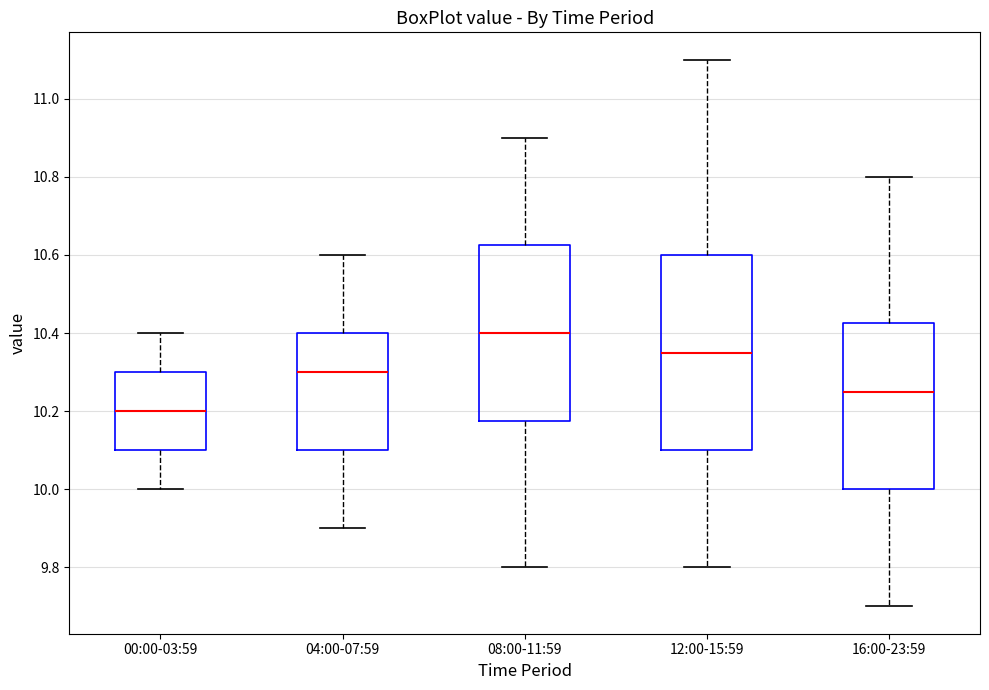

Reading left to right, transcribe this box plot: for each box, give where its median line is, the range the box spans, and where its two whiskers end, as read against the y-axis. The values are not printed on the chart, so give them approximately, as read against the axis.

00:00-03:59: median 10.20, box 10.10 to 10.30, whiskers 10.00 to 10.40
04:00-07:59: median 10.30, box 10.10 to 10.40, whiskers 9.90 to 10.60
08:00-11:59: median 10.40, box 10.18 to 10.62, whiskers 9.80 to 10.90
12:00-15:59: median 10.36, box 10.10 to 10.60, whiskers 9.80 to 11.10
16:00-23:59: median 10.26, box 10.00 to 10.42, whiskers 9.70 to 10.80